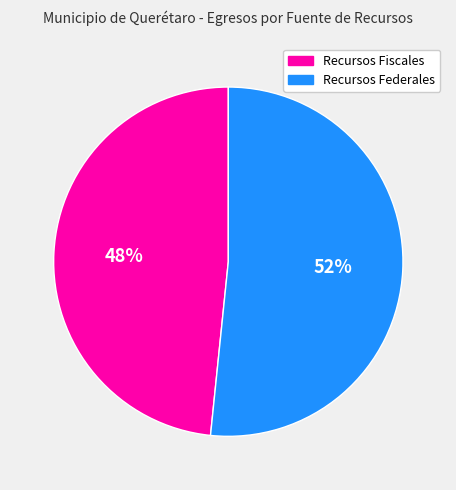

To the nearest percent, what is the average slice percentage?

50%